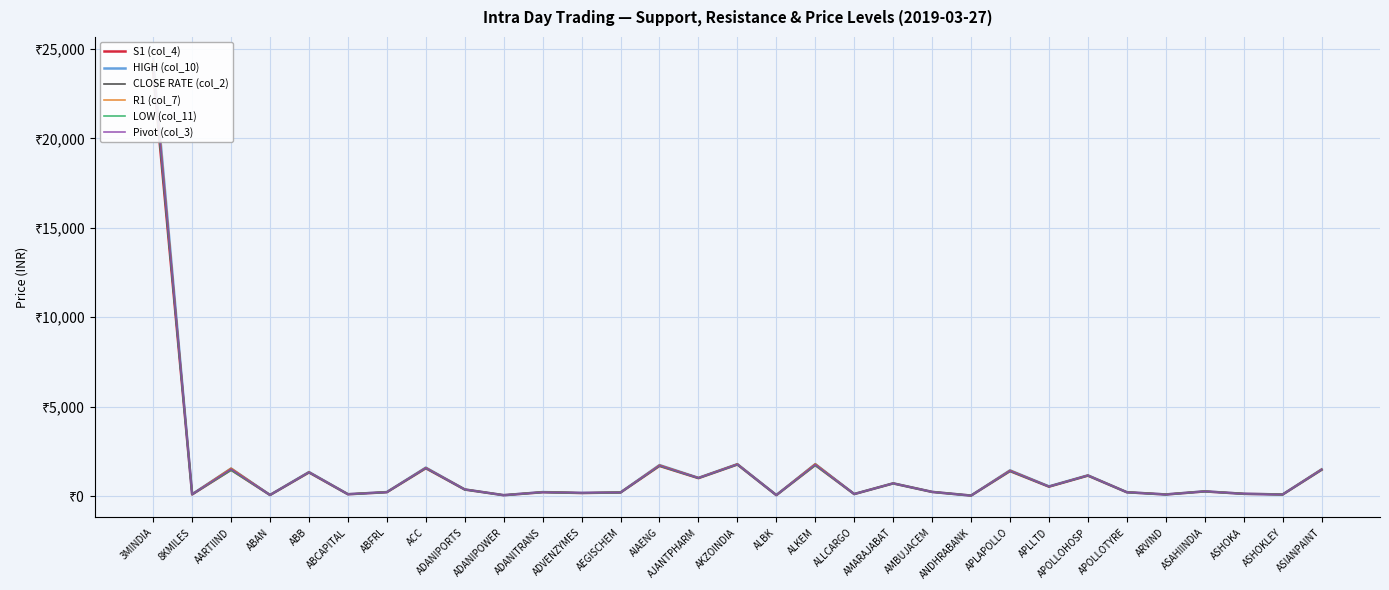

Reading left to right, list all the values displayed in this chart.

S1 (col_4): 3MINDIA=23683.0	8KMILES=90.0	AARTIIND=1467.2	ABAN=57.5	ABB=1319.3	ABCAPITAL=99.5	ABFRL=215.0	ACC=1553.9	ADANIPORTS=363.4	ADANIPOWER=47.2	ADANITRANS=212.9	ADVENZYMES=170.2	AEGISCHEM=198.1	AIAENG=1683.4	AJANTPHARM=1000.1	AKZOINDIA=1761.6	ALBK=49.8	ALKEM=1732.6	ALLCARGO=110.2	AMARAJABAT=705.1	AMBUJACEM=229.1	ANDHRABANK=25.5	APLAPOLLO=1393.7	APLLTD=524.4	APOLLOHOSP=1140.6	APOLLOTYRE=210.8	ARVIND=86.3	ASAHIINDIA=258.0	ASHOKA=124.9	ASHOKLEY=85.1	ASIANPAINT=1466.3
HIGH (col_10): 3MINDIA=24450.0	8KMILES=102.0	AARTIIND=1536.0	ABAN=60.5	ABB=1344.0	ABCAPITAL=102.8	ABFRL=222.3	ACC=1590.0	ADANIPORTS=369.9	ADANIPOWER=48.8	ADANITRANS=222.5	ADVENZYMES=176.0	AEGISCHEM=202.4	AIAENG=1733.0	AJANTPHARM=1019.0	AKZOINDIA=1785.0	ALBK=53.6	ALKEM=1785.0	ALLCARGO=113.6	AMARAJABAT=712.0	AMBUJACEM=232.2	ANDHRABANK=25.8	APLAPOLLO=1437.3	APLLTD=540.9	APOLLOHOSP=1160.0	APOLLOTYRE=214.4	ARVIND=90.2	ASAHIINDIA=263.2	ASHOKA=126.2	ASHOKLEY=88.1	ASIANPAINT=1492.2
CLOSE RATE (col_2): 3MINDIA=23949.5	8KMILES=93.0	AARTIIND=1524.8	ABAN=58.6	ABB=1331.0	ABCAPITAL=101.7	ABFRL=217.9	ACC=1570.8	ADANIPORTS=368.6	ADANIPOWER=47.8	ADANITRANS=216.9	ADVENZYMES=172.9	AEGISCHEM=200.4	AIAENG=1710.2	AJANTPHARM=1011.0	AKZOINDIA=1778.9	ALBK=51.0	ALKEM=1775.3	ALLCARGO=112.1	AMARAJABAT=709.7	AMBUJACEM=231.4	ANDHRABANK=25.7	APLAPOLLO=1419.2	APLLTD=530.0	APOLLOHOSP=1151.9	APOLLOTYRE=213.4	ARVIND=89.7	ASAHIINDIA=260.1	ASHOKA=125.8	ASHOKLEY=86.3	ASIANPAINT=1485.0
R1 (col_7): 3MINDIA=24333.0	8KMILES=99.0	AARTIIND=1559.2	ABAN=60.1	ABB=1343.3	ABCAPITAL=103.3	ABFRL=221.6	ACC=1588.9	ADANIPORTS=371.9	ADANIPOWER=48.6	ADANITRANS=221.7	ADVENZYMES=175.8	AEGISCHEM=202.6	AIAENG=1734.9	AJANTPHARM=1020.4	AKZOINDIA=1790.6	ALBK=52.8	ALKEM=1801.5	ALLCARGO=113.8	AMARAJABAT=713.1	AMBUJACEM=232.9	ANDHRABANK=25.9	APLAPOLLO=1441.1	APLLTD=538.3	APOLLOHOSP=1161.6	APOLLOTYRE=215.2	ARVIND=91.6	ASAHIINDIA=262.7	ASHOKA=126.5	ASHOKLEY=87.8	ASIANPAINT=1498.0
LOW (col_11): 3MINDIA=23800.0	8KMILES=93.0	AARTIIND=1444.0	ABAN=57.8	ABB=1320.0	ABCAPITAL=99.0	ABFRL=215.7	ACC=1555.0	ADANIPORTS=361.4	ADANIPOWER=47.4	ADANITRANS=213.7	ADVENZYMES=170.4	AEGISCHEM=198.0	AIAENG=1681.5	AJANTPHARM=998.8	AKZOINDIA=1756.0	ALBK=50.6	ALKEM=1716.1	ALLCARGO=110.0	AMARAJABAT=704.0	AMBUJACEM=228.4	ANDHRABANK=25.4	APLAPOLLO=1389.9	APLLTD=527.0	APOLLOHOSP=1139.0	APOLLOTYRE=210.0	ARVIND=84.9	ASAHIINDIA=258.5	ASHOKA=124.5	ASHOKLEY=85.3	ASIANPAINT=1460.5
Pivot (col_3): 3MINDIA=24066.5	8KMILES=96.0	AARTIIND=1501.6	ABAN=59.0	ABB=1331.7	ABCAPITAL=101.2	ABFRL=218.7	ACC=1572.0	ADANIPORTS=366.6	ADANIPOWER=48.0	ADANITRANS=217.7	ADVENZYMES=173.1	AEGISCHEM=200.3	AIAENG=1708.2	AJANTPHARM=1009.6	AKZOINDIA=1773.3	ALBK=51.7	ALKEM=1758.8	ALLCARGO=111.9	AMARAJABAT=708.6	AMBUJACEM=230.7	ANDHRABANK=25.6	APLAPOLLO=1415.5	APLLTD=532.6	APOLLOHOSP=1150.3	APOLLOTYRE=212.6	ARVIND=88.3	ASAHIINDIA=260.6	ASHOKA=125.5	ASHOKLEY=86.6	ASIANPAINT=1479.3